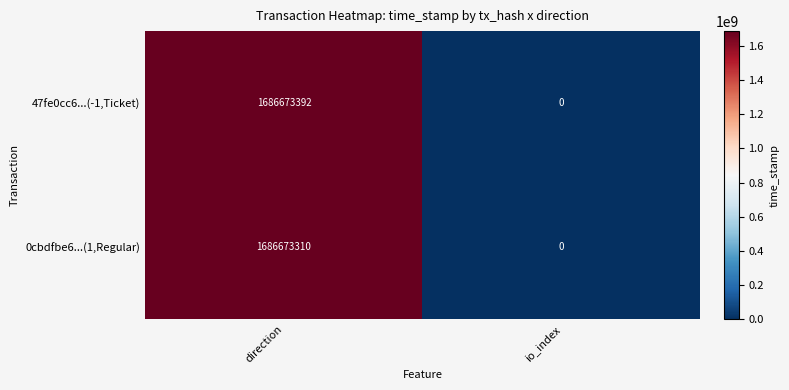

What is the sum of the 0cbdfbe6...(1,Regular) values at io_index and direction?

1686673310